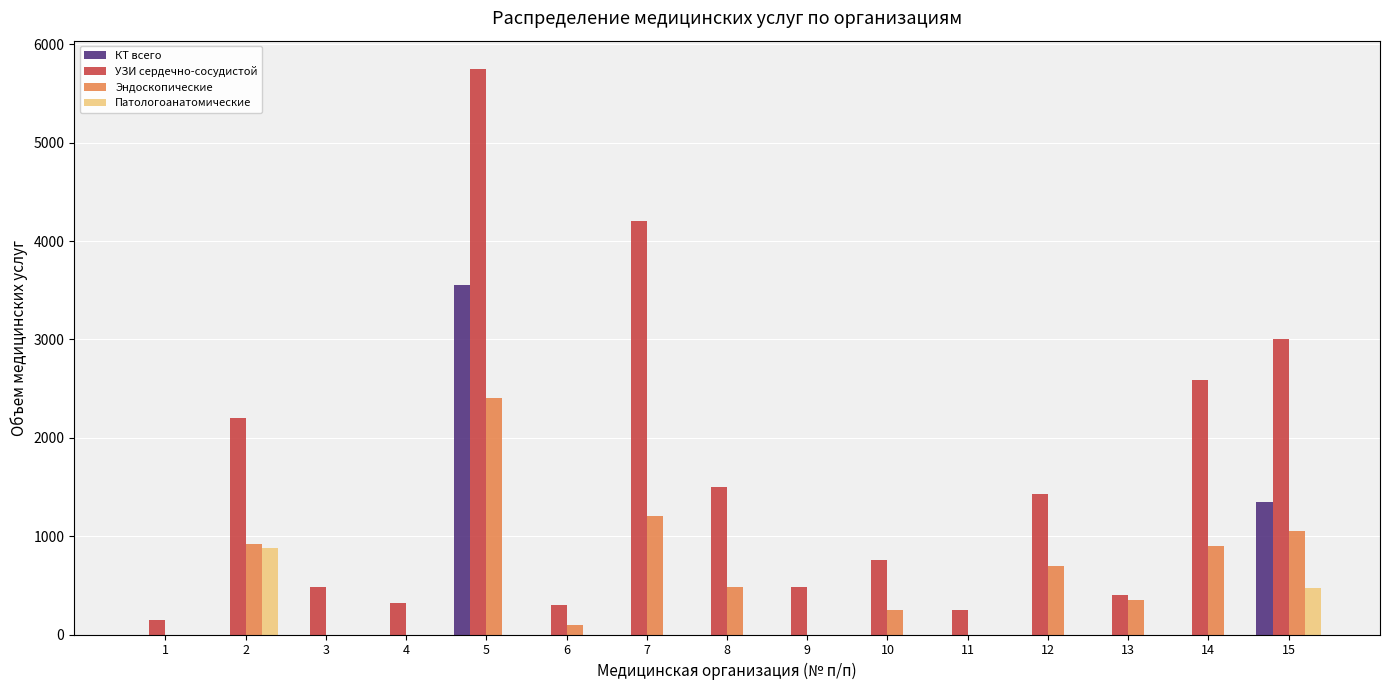

At which category is the sum across all series the highest?

5